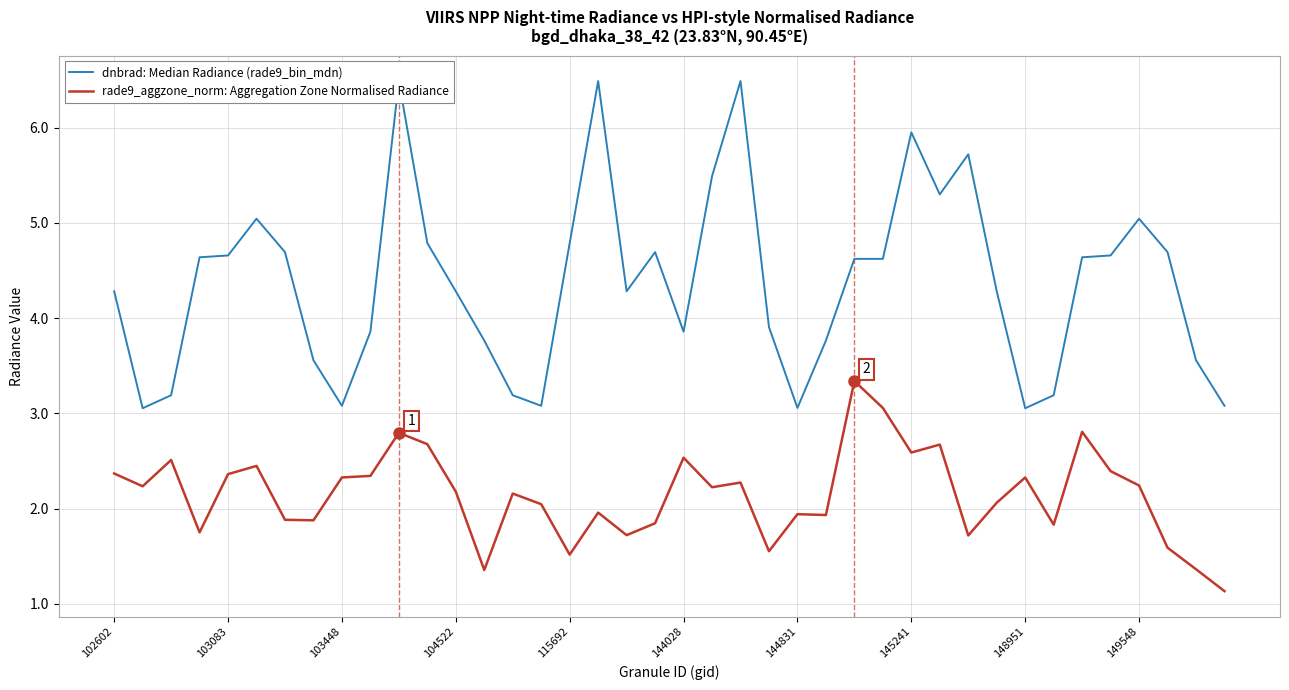

Between 33 and 16, which is larger?

16